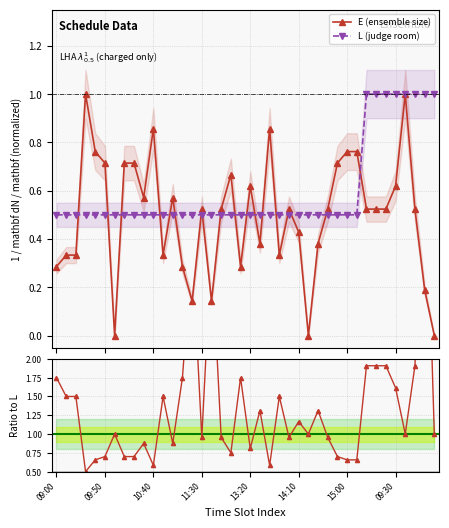

What is the maximum value for L (judge room)?

1.0